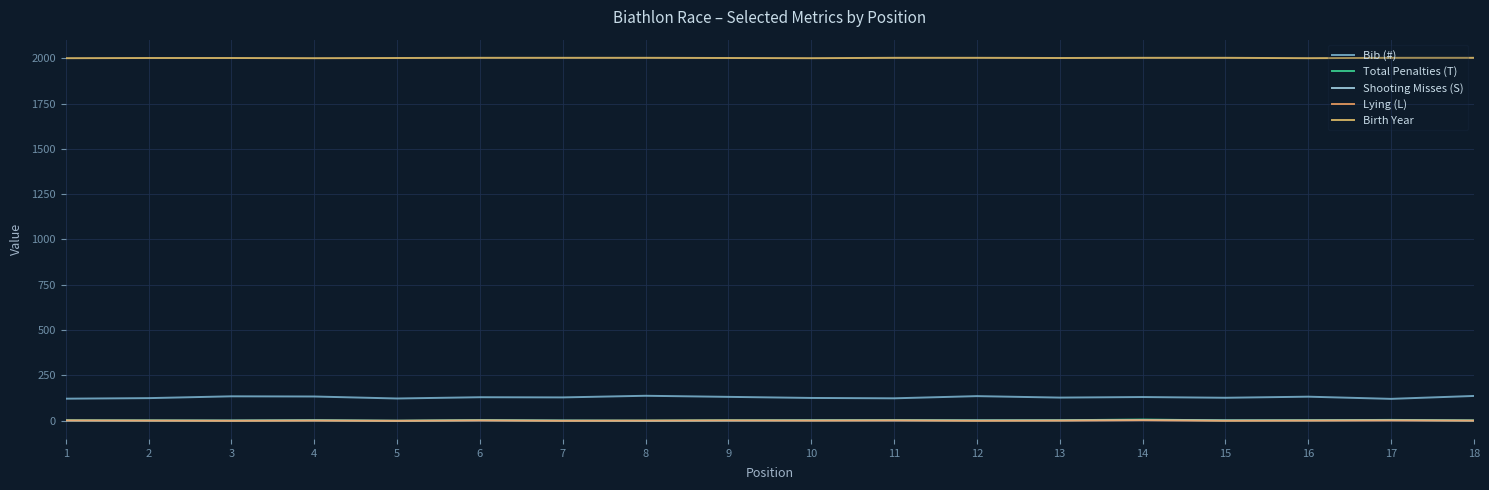

In Lying (L), how many points are higher than both neighbors (excluding endpoints)?

6